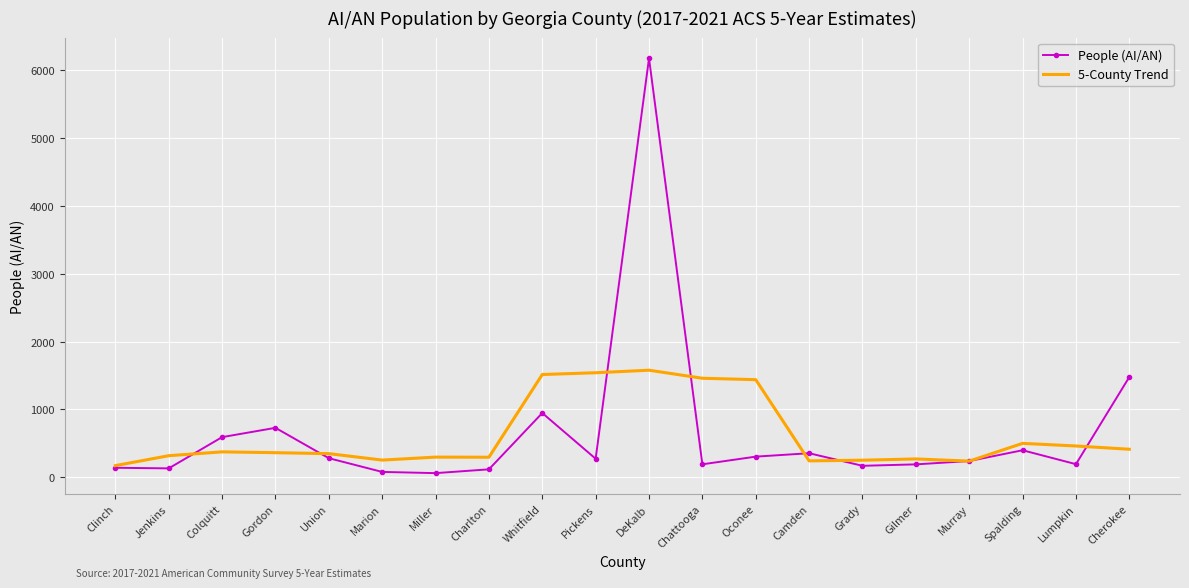

What position from the right is Colquitt?

18